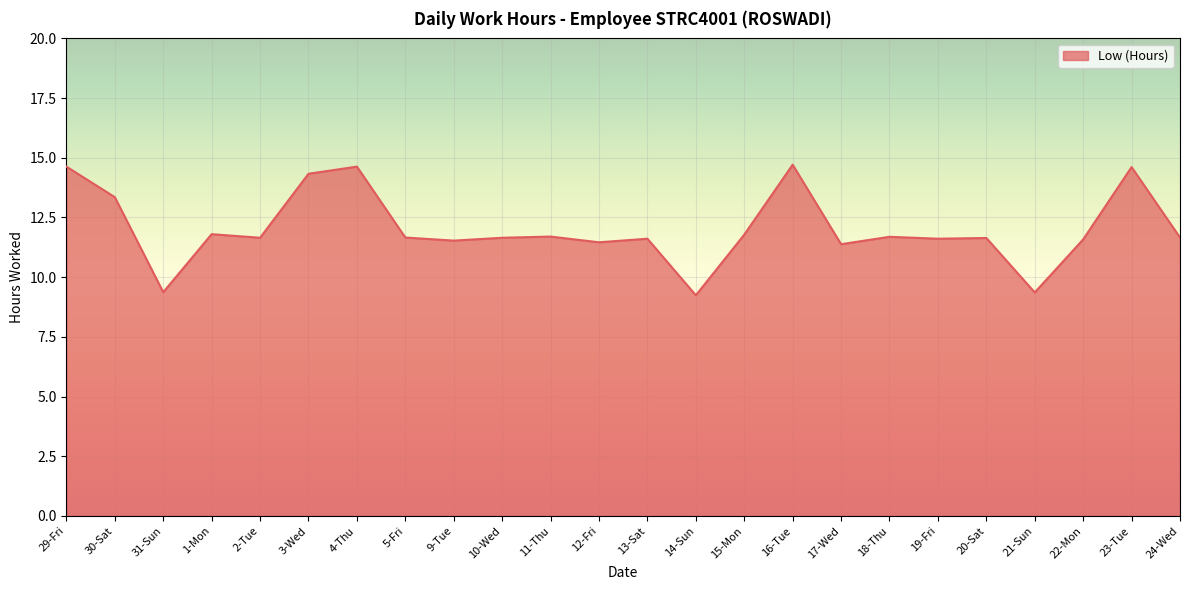

What is the difference between the maximum and minimum values?

5.5